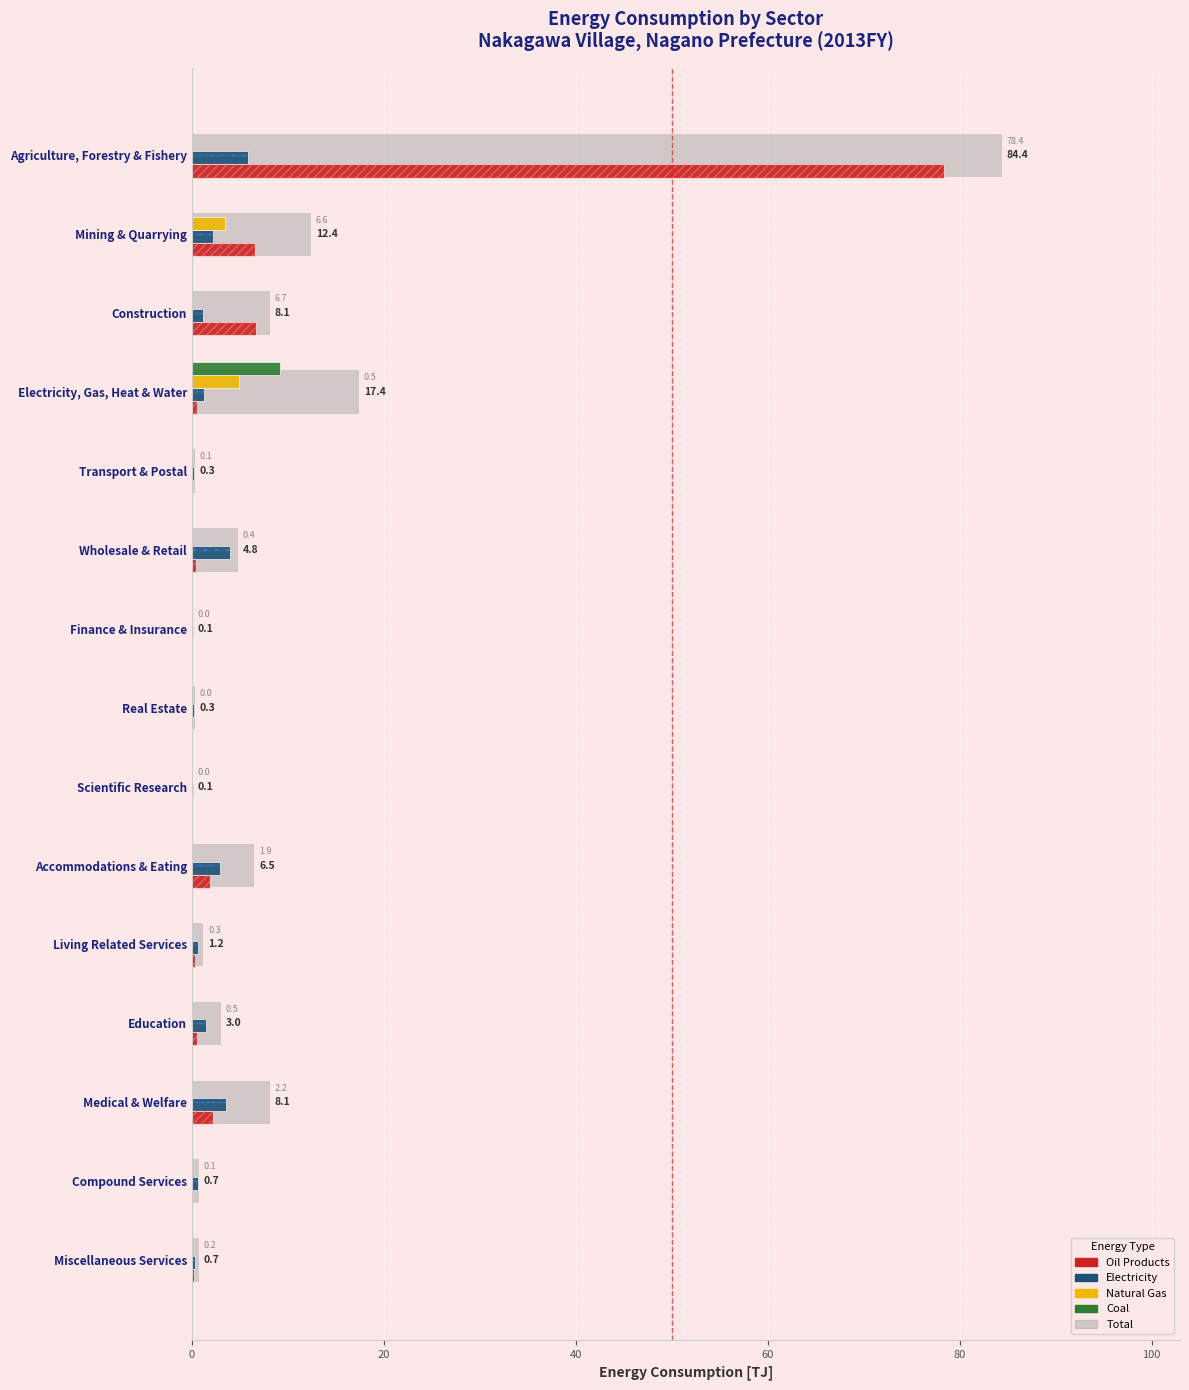

True or false: Total has a value of 6.5 at Accommodations & Eating.

True